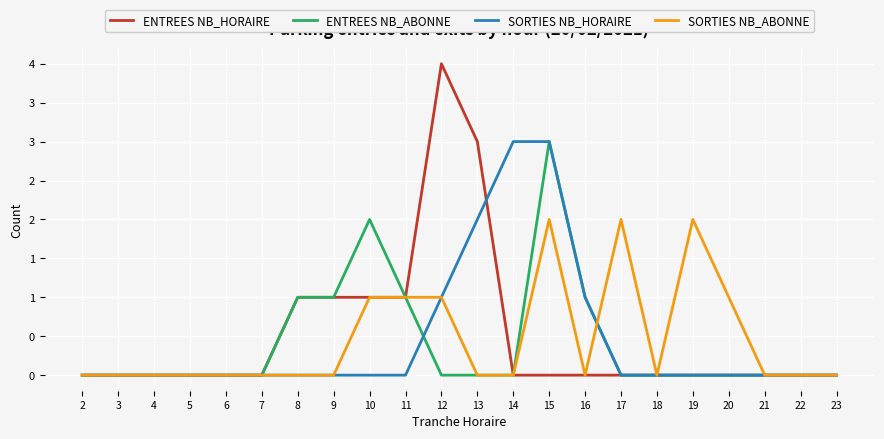

True or false: SORTIES NB_HORAIRE and ENTREES NB_HORAIRE intersect in this chart.

True